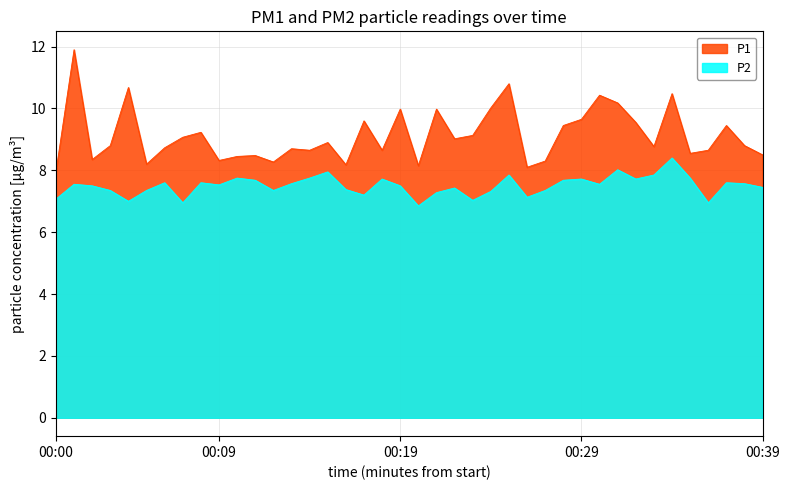

What is the value of the P2 point at the 9th from the left?

7.6